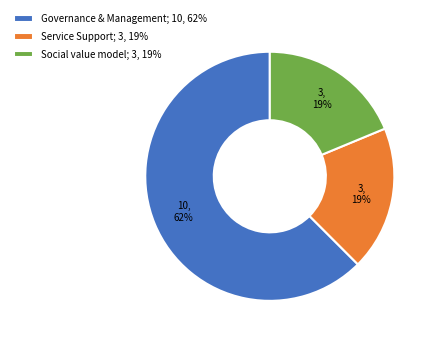

To the nearest percent, what percentage of the pie is Governance & Management?

62%